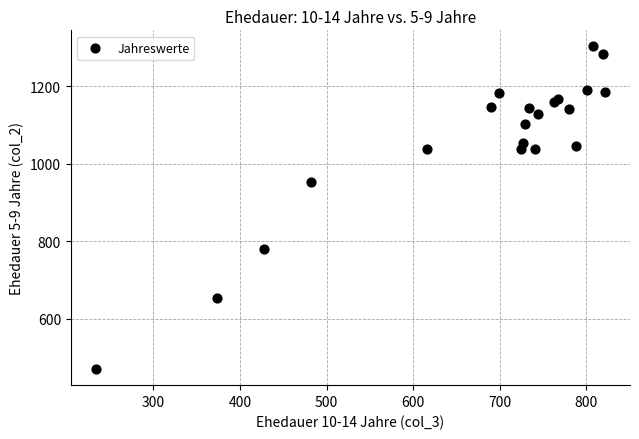

What Y value in the scatter plot is closest to 886?

953